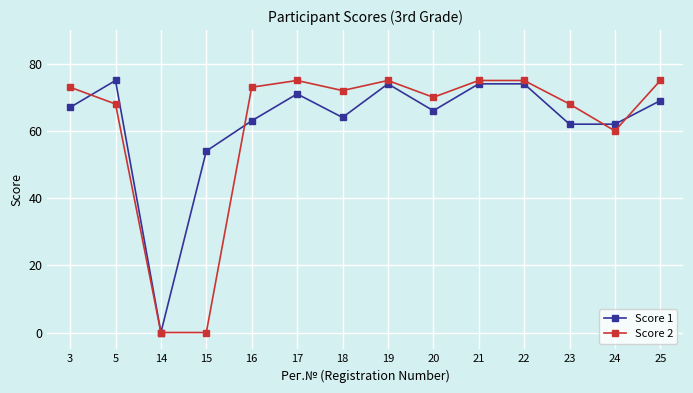

The Score 1 series shows 54 at 15. True or false?

True